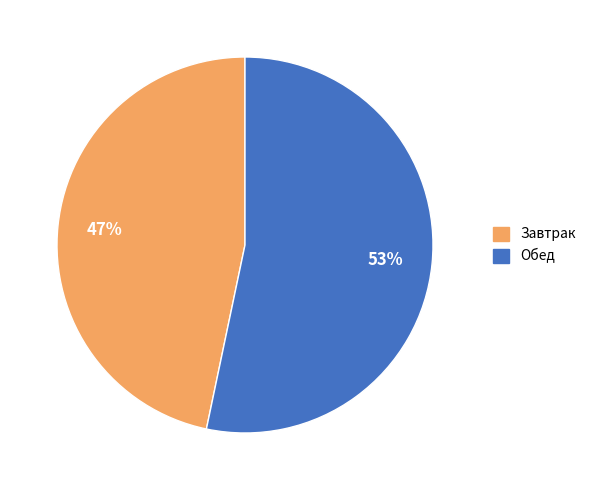

To the nearest percent, what is the average slice percentage?

50%